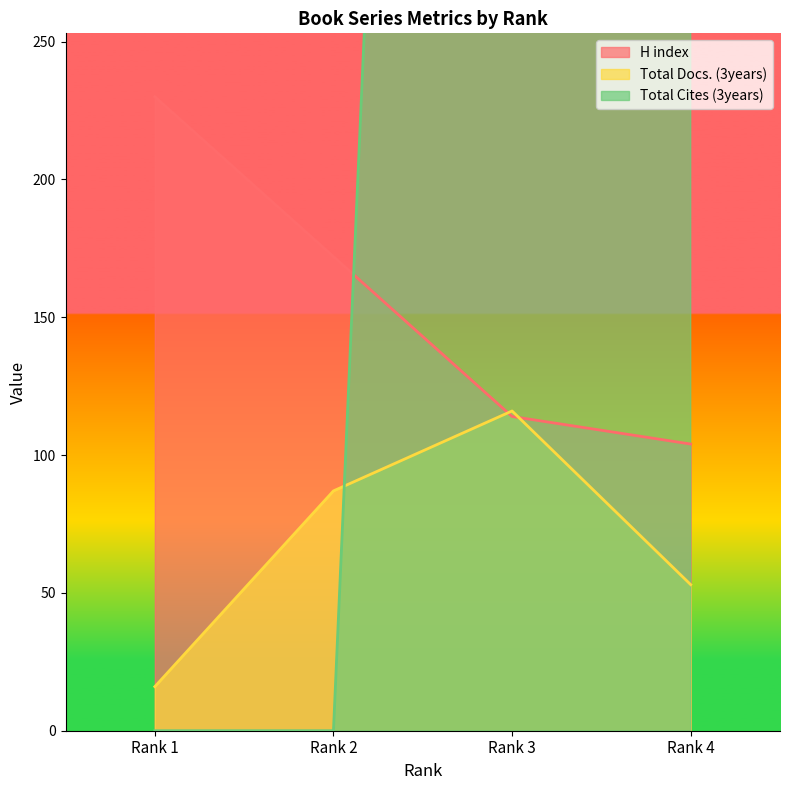

The Total Docs. (3years) series shows 168 at Rank 3. True or false?

False